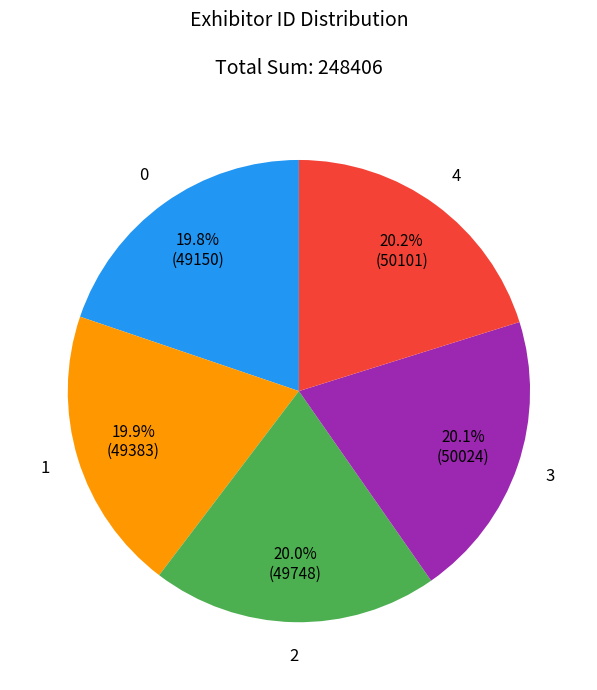

Is there a majority slice in this chart?

No